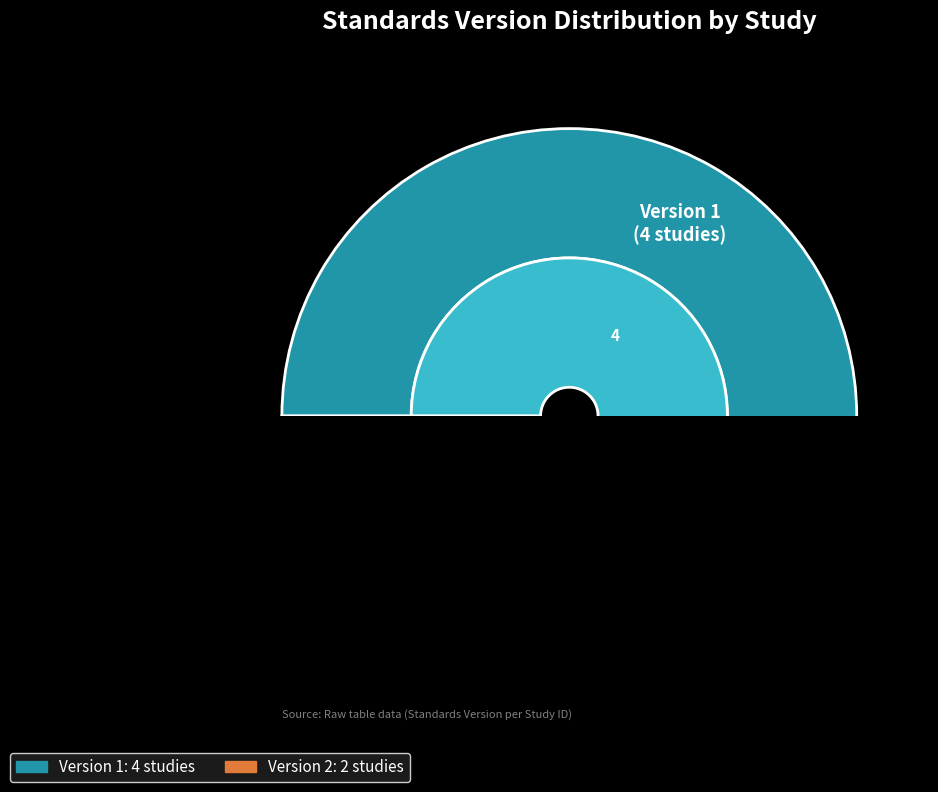

Is it true that WWHV004246 is 5% of the pie?

False